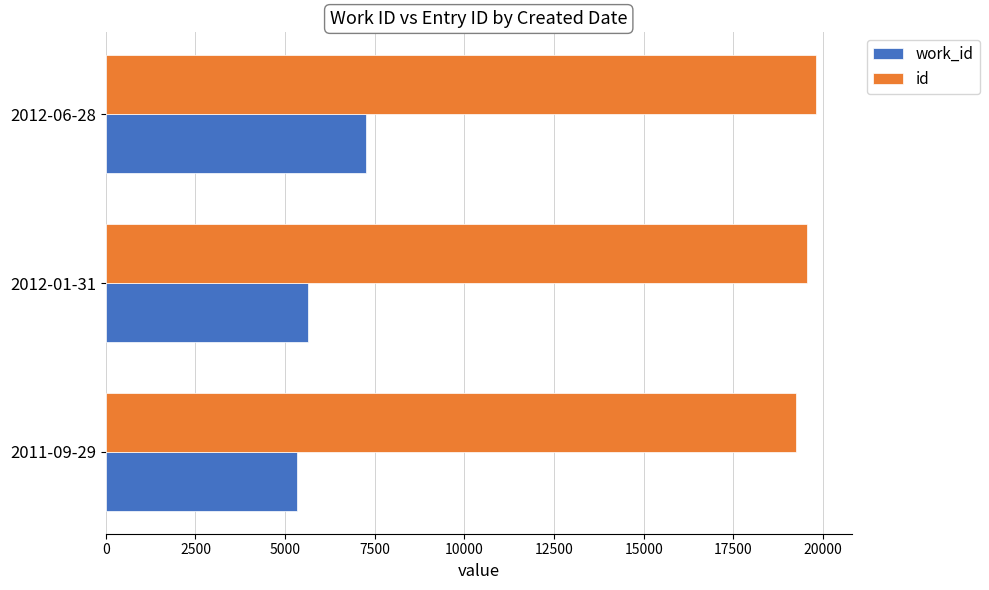

What is the greatest value displayed?

19810